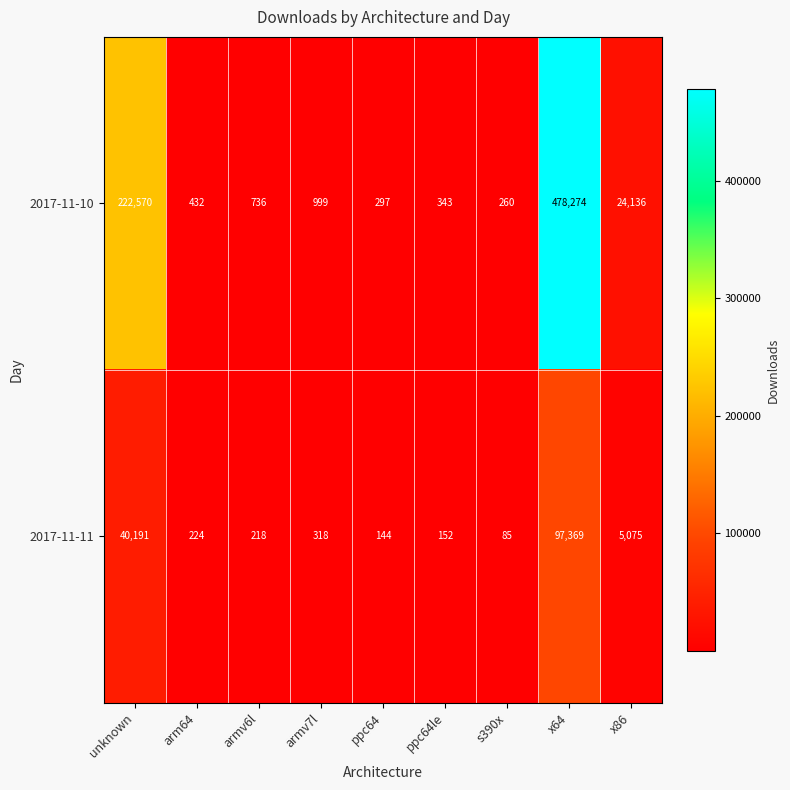

Which series has the largest range (max minus min)?

2017-11-10